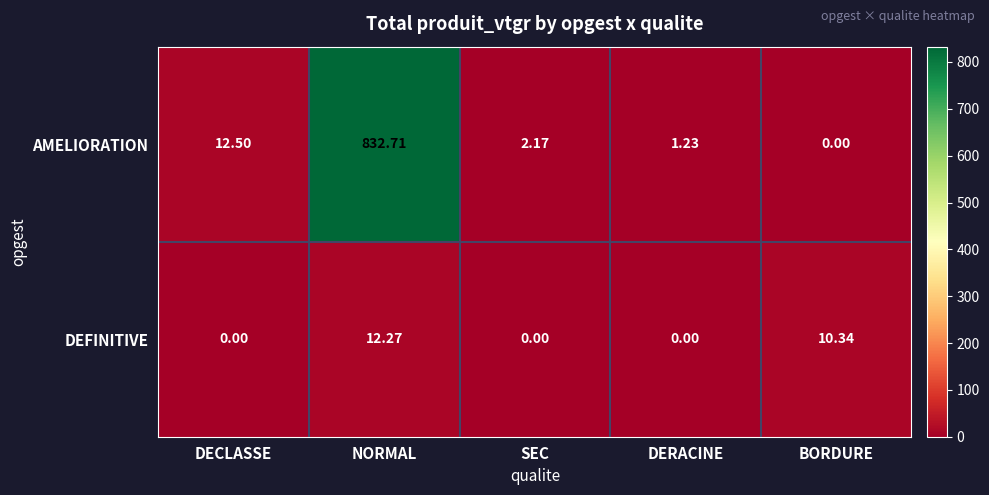

At which category does the chart reach its peak across all series?

NORMAL